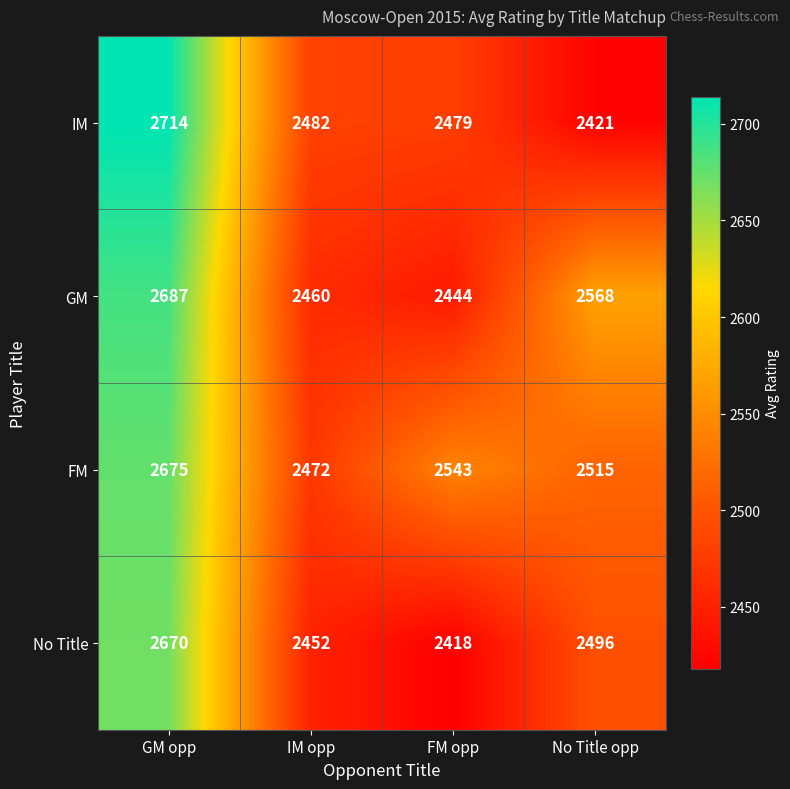

Rank the series by their average value, from lowest to highest.

No Title, IM, GM, FM